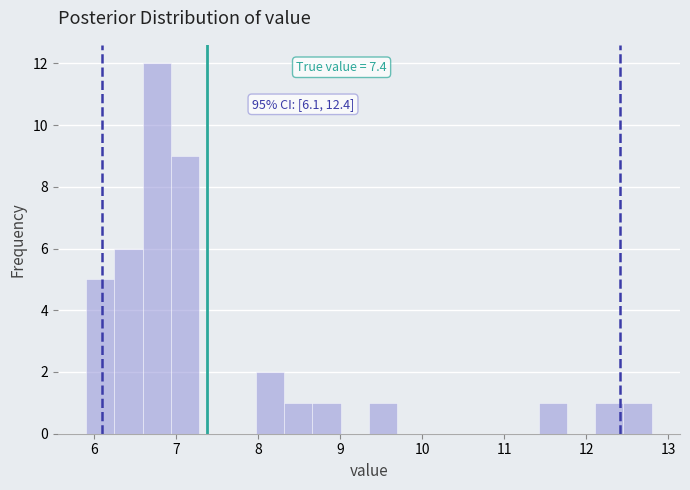

Read against the x-axis, roughly where is the centre of the tallest bar?

6.8